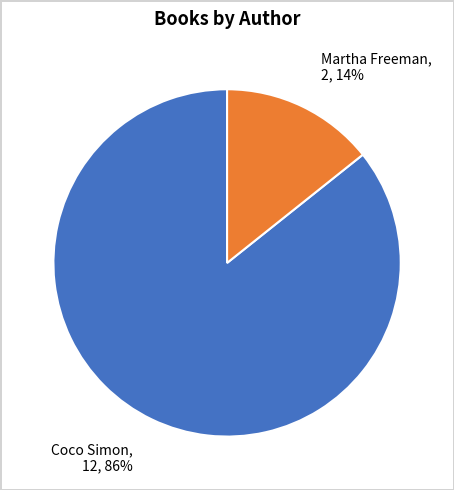

To the nearest percent, what is the average slice percentage?

50%